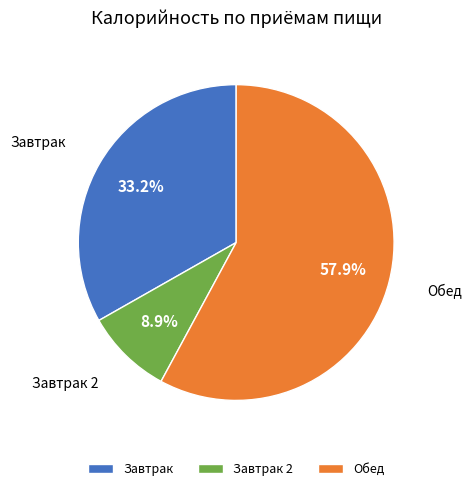

Does any single category account for the majority?

Yes